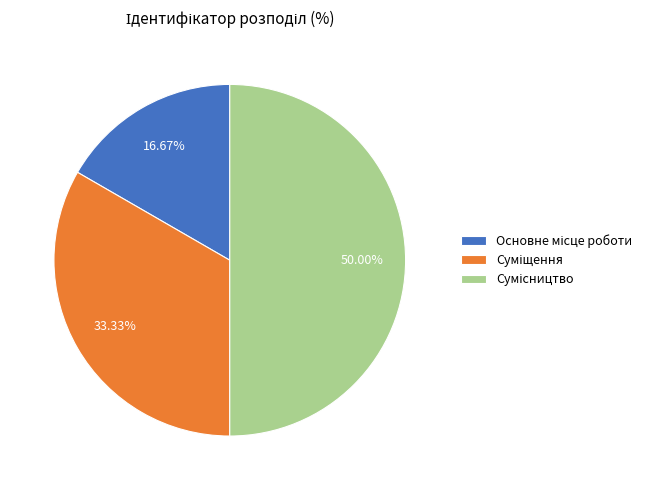

How many segments does this pie chart have?

3